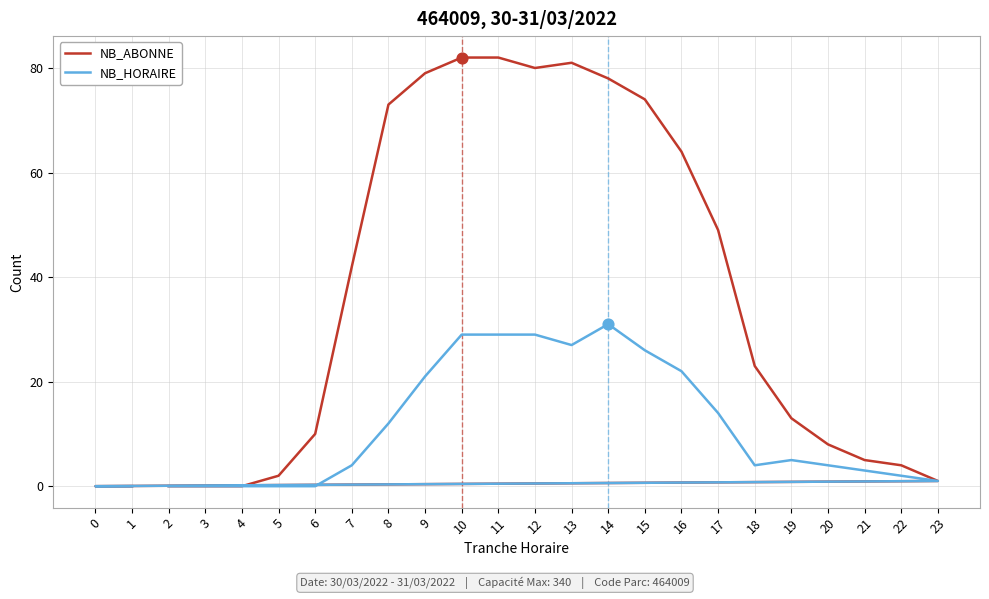

Which series reaches the maximum Y coordinate?

NB_ABONNE